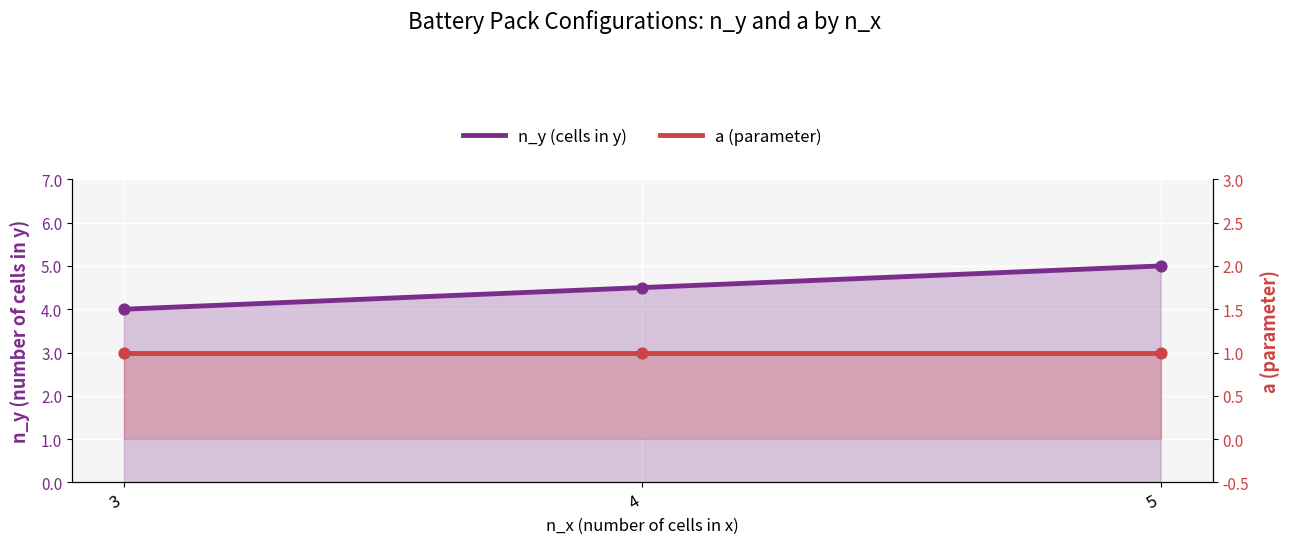

Which series reaches the minimum Y coordinate?

a (parameter)